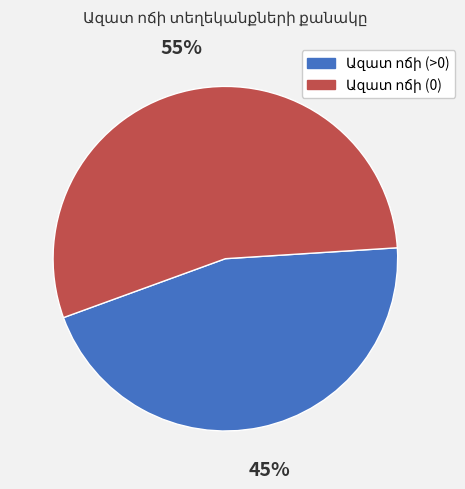

To the nearest percent, what is the average slice percentage?

50%